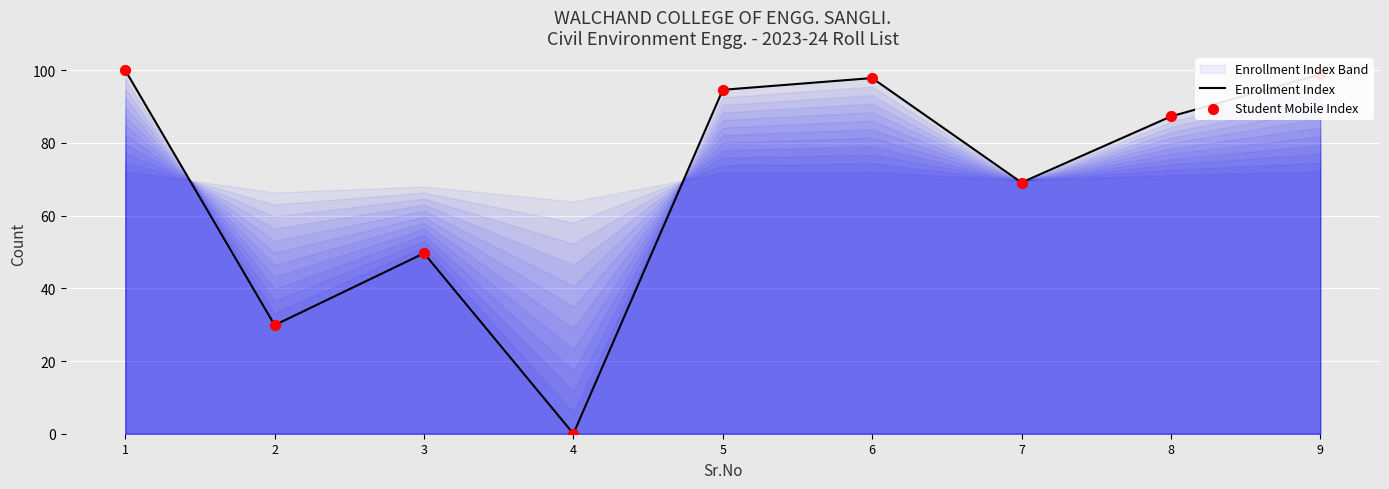

At which category is the sum across all series the highest?

1